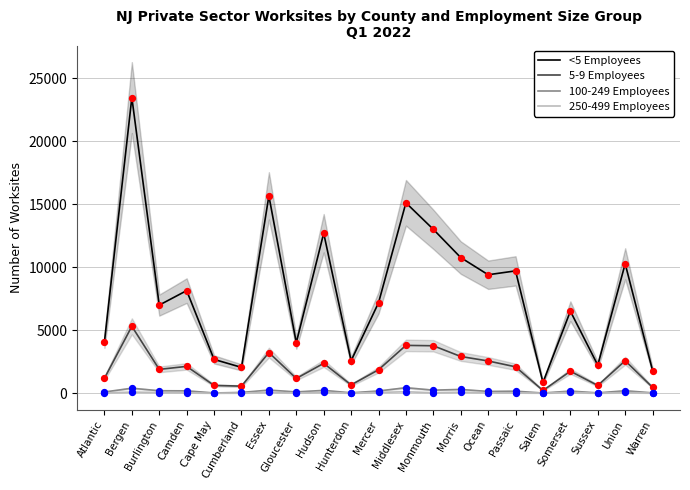

Which series has the largest Y range (max minus min)?

<5 Employees